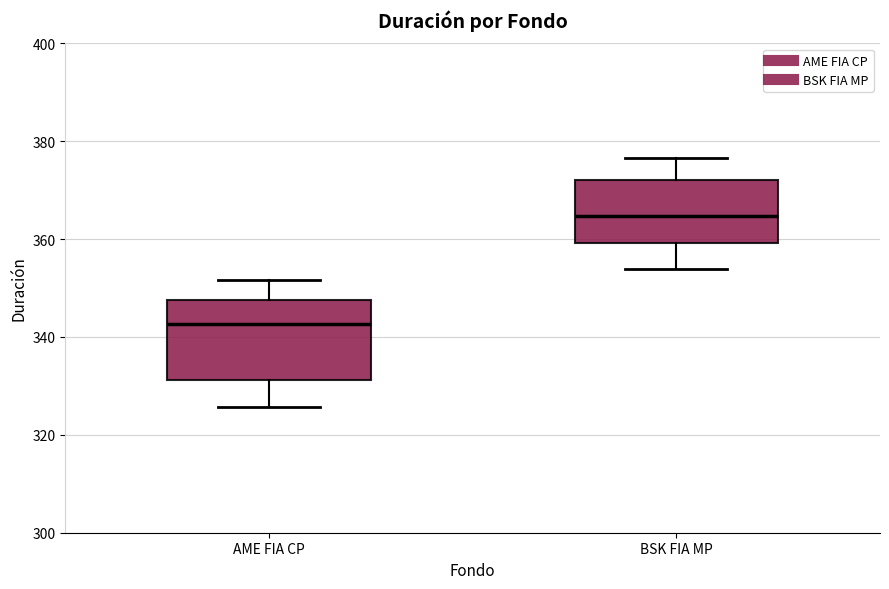

Which box's median line is the lowest?

AME FIA CP